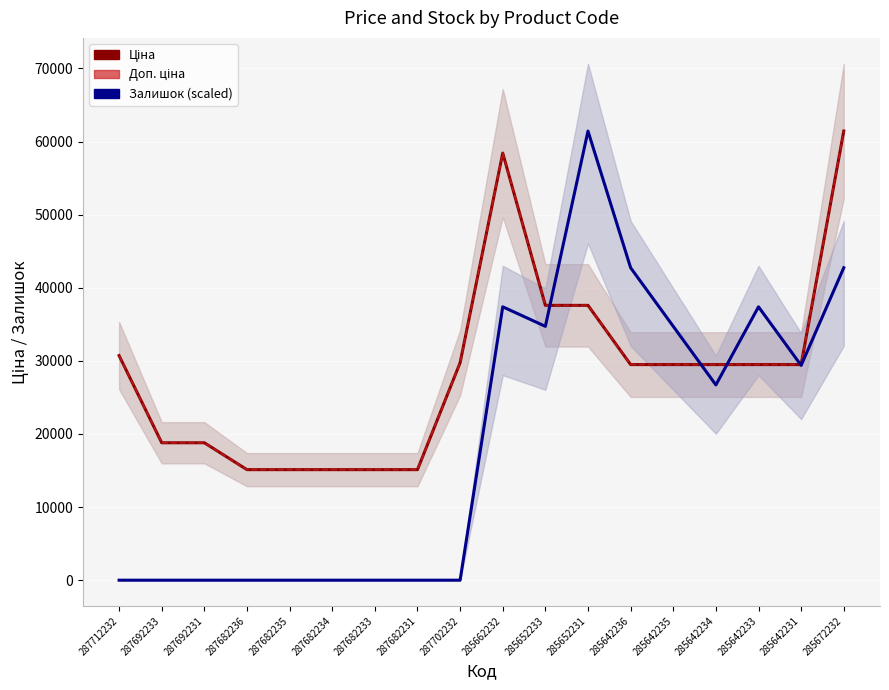

Rank the categories by Доп. ціна value from lowest to highest.

287682236, 287682235, 287682234, 287682233, 287682231, 287692233, 287692231, 285642236, 285642235, 285642234, 285642233, 285642231, 287702232, 287712232, 285652233, 285652231, 285662232, 285672232